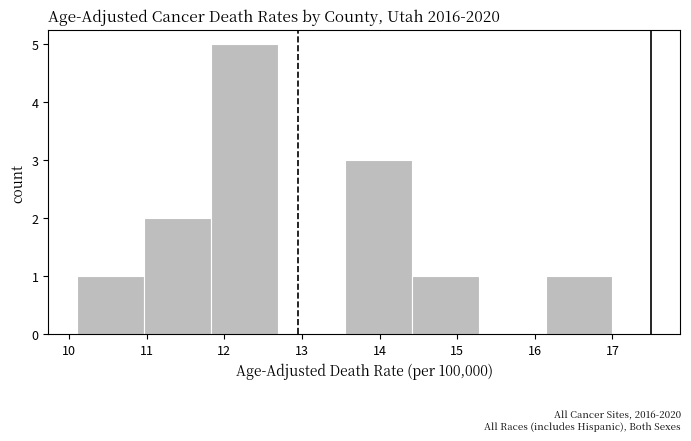

Reading left to right, list every bar in this chart as the range it spans on the x-axis followed by its height. Neither the bar edges nor the heights are printed on the chart, so give them approximately, as read against the axes.

10.1 to 11.0: 1
11.0 to 11.8: 2
11.8 to 12.7: 5
12.7 to 13.6: 0
13.6 to 14.4: 3
14.4 to 15.3: 1
15.3 to 16.1: 0
16.1 to 17.0: 1